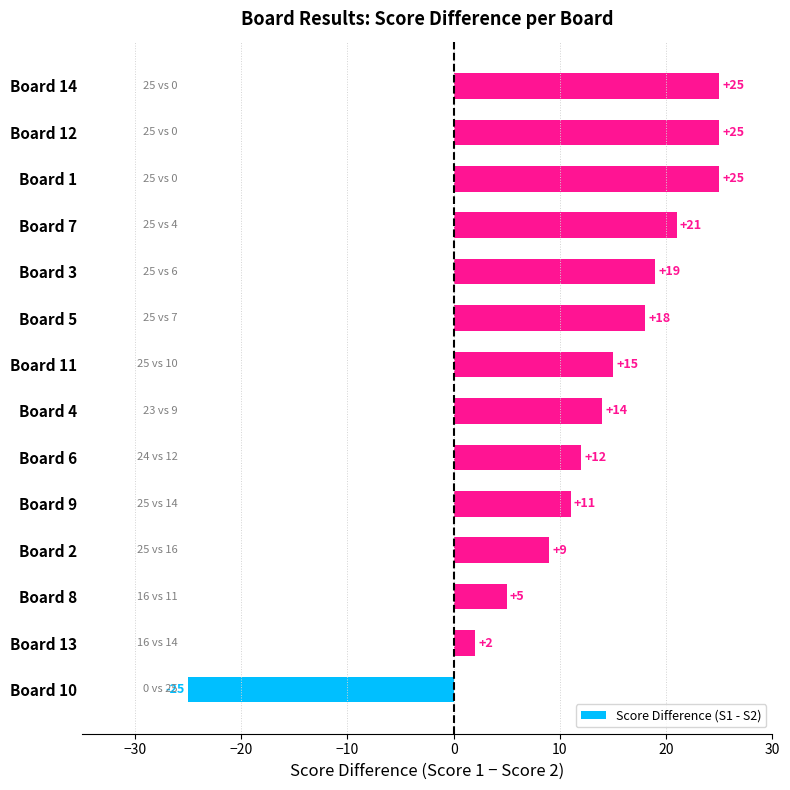

What is the change in value from Board 6 to Board 7?

+9